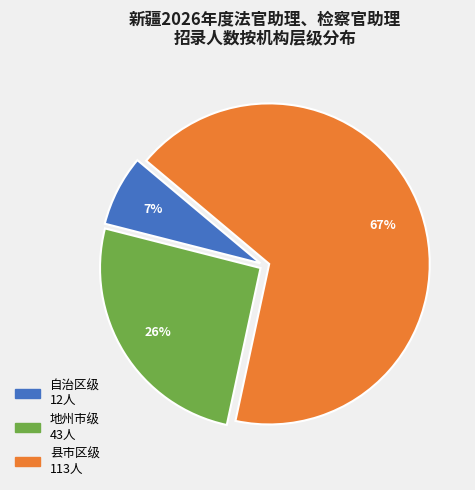

How many slices are in this pie chart?

3